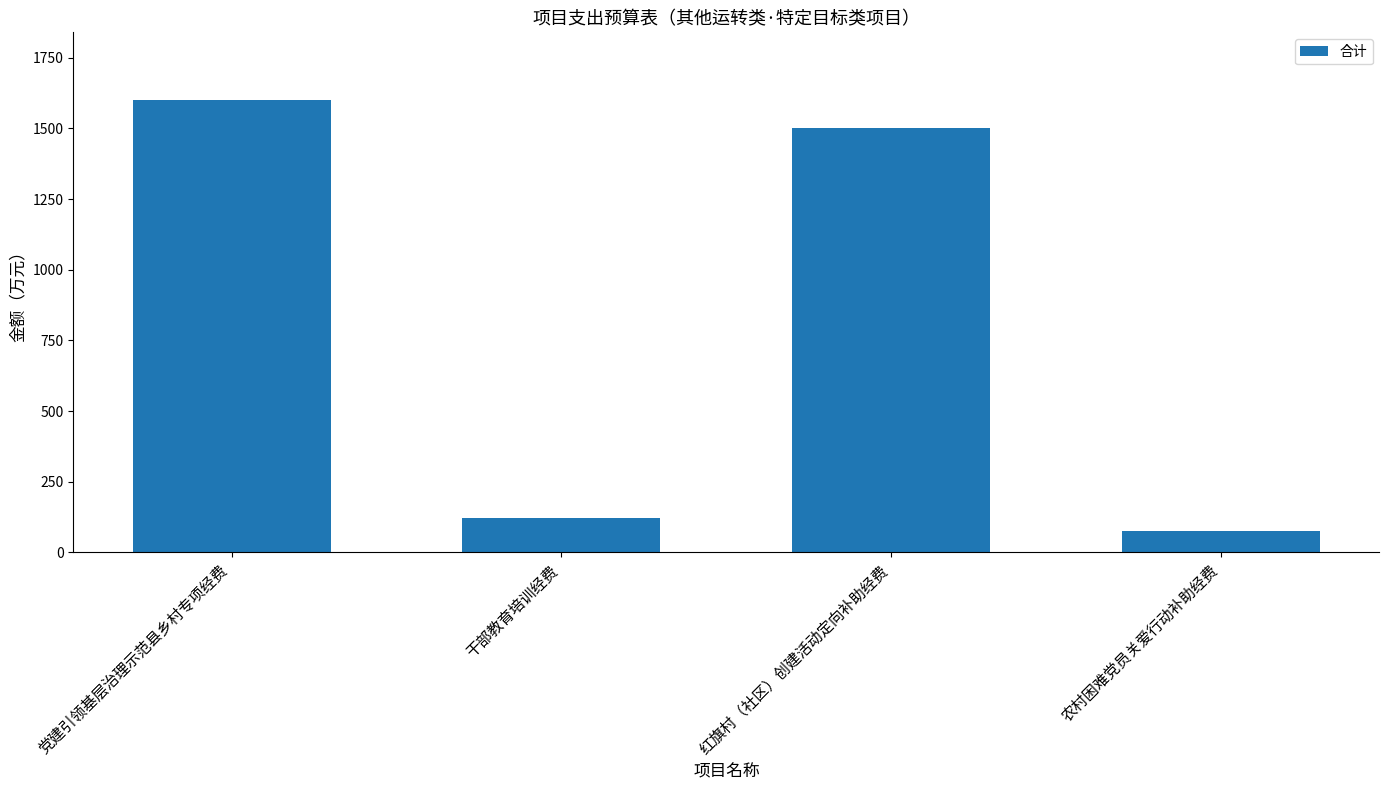

What is the change in value from 党建引领基层治理示范县乡村专项经费 to 干部教育培训经费?

-1480